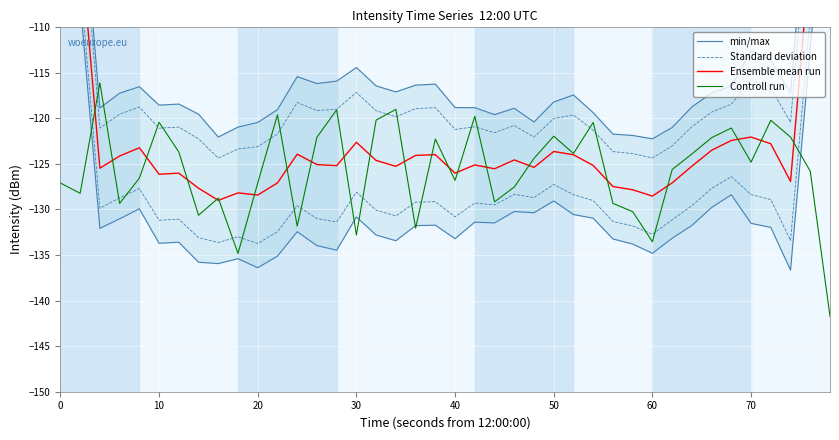

True or false: min/max and Standard deviation intersect in this chart.

False